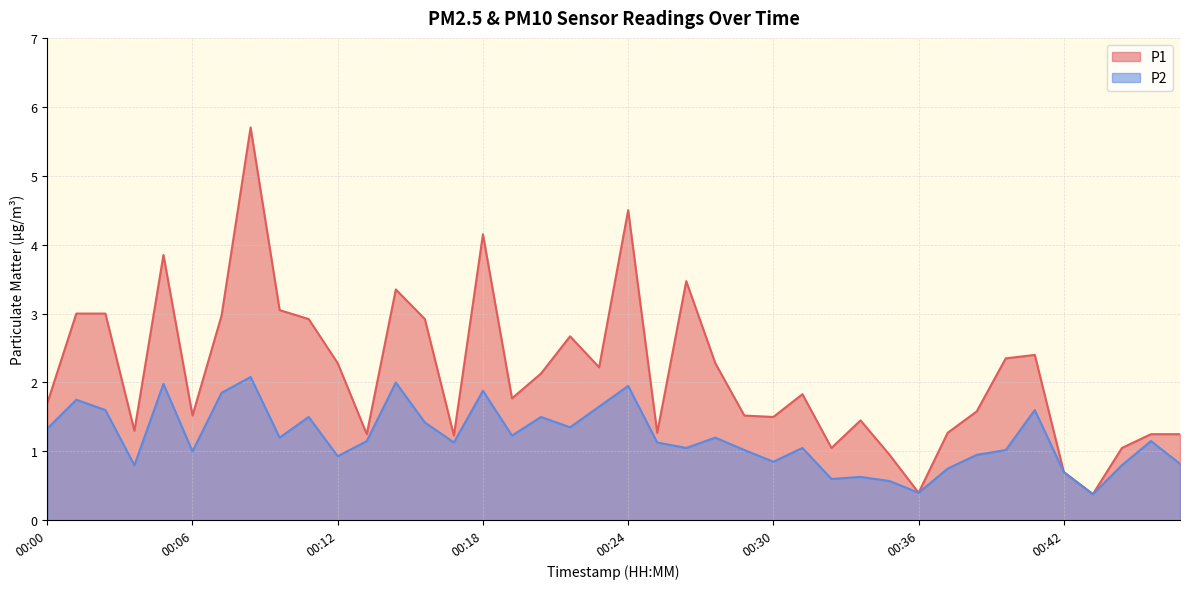

List the series in order of their overall mean, lowest first.

P2, P1